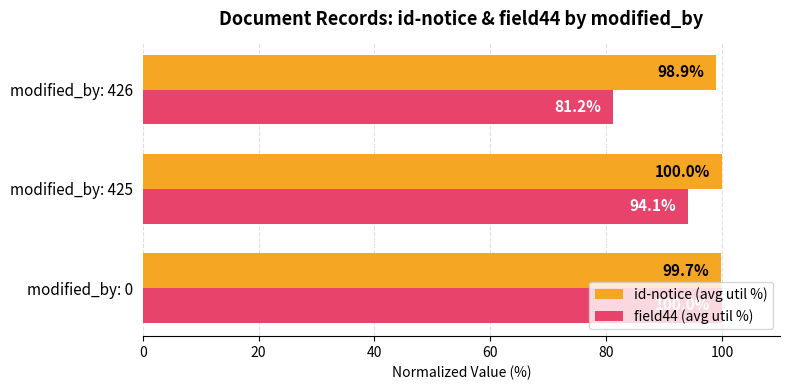

Which series has the widest spread of values?

field44 (avg util %)